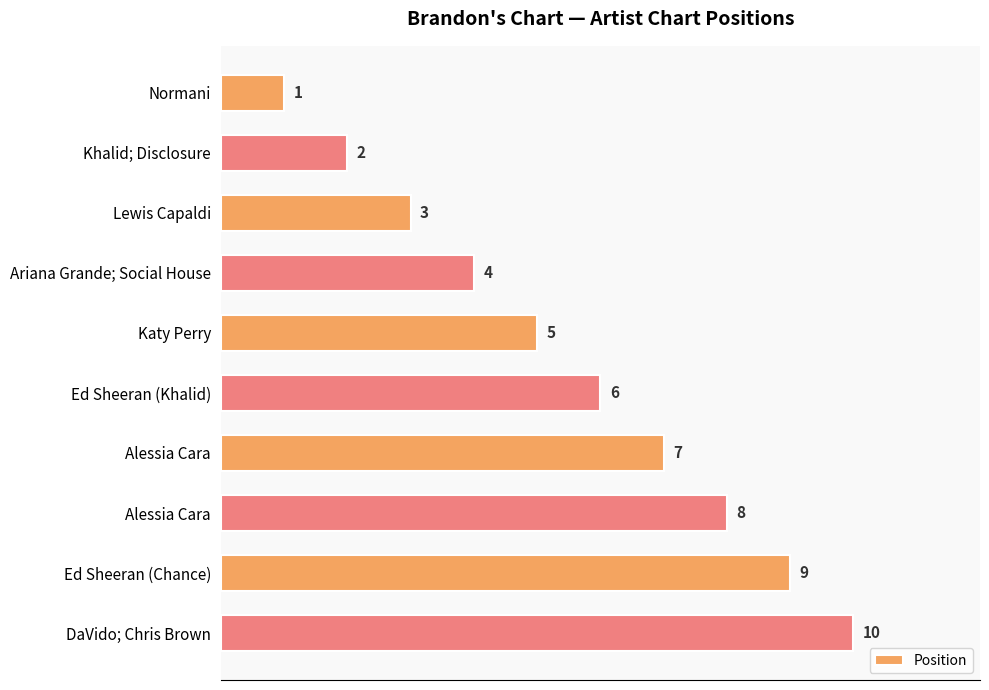

Where is the data nearest to the value 5?

Katy Perry